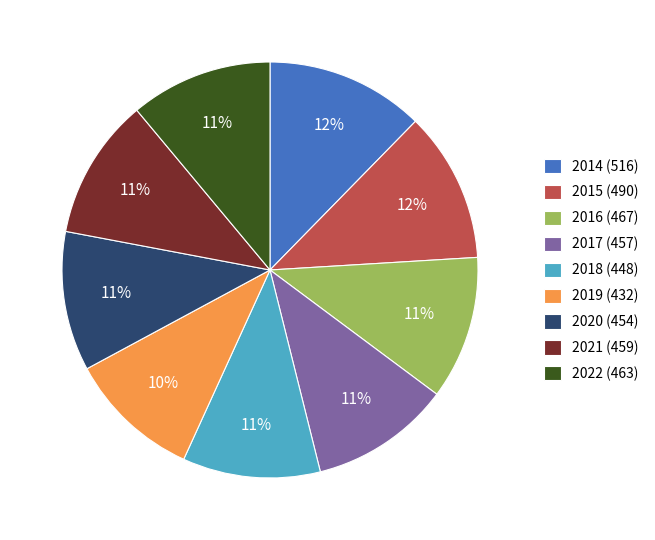

Count the number of slices in the pie.

9